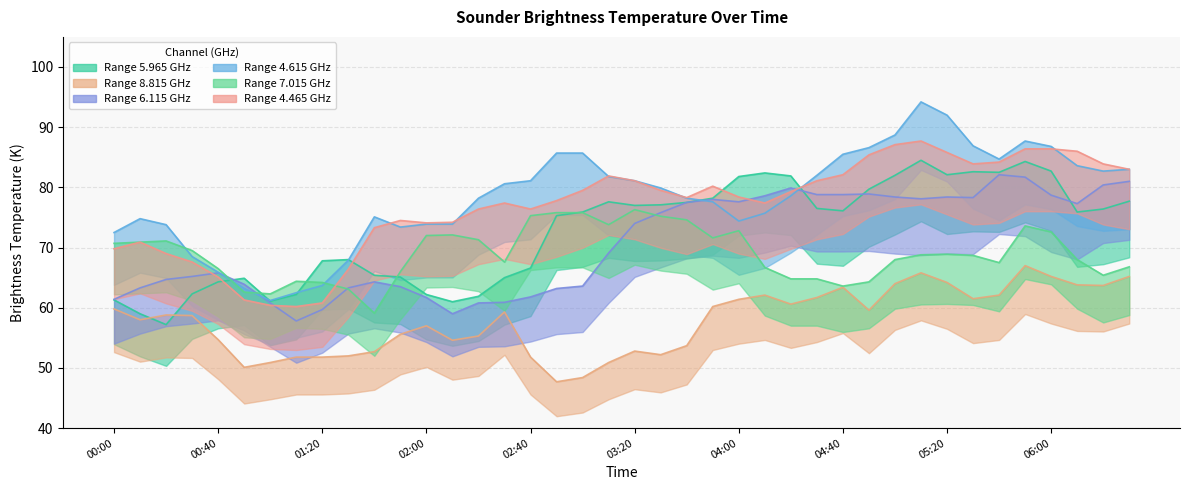

What is the label of the 21st point from the left?

03:20